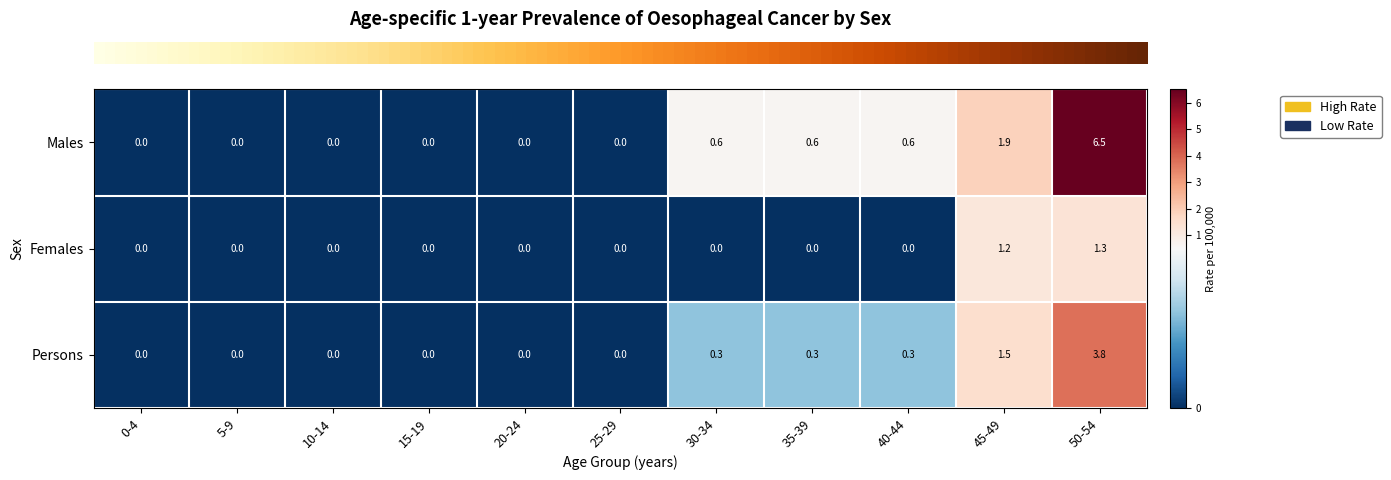

At which label is Males closest to 3?

45-49